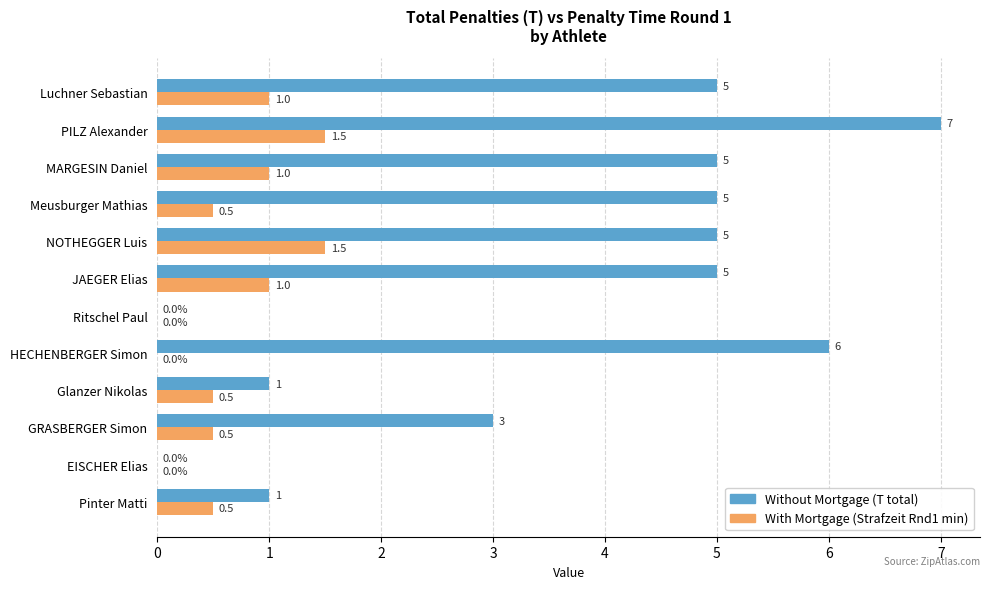

Count the number of categories in the chart.

12